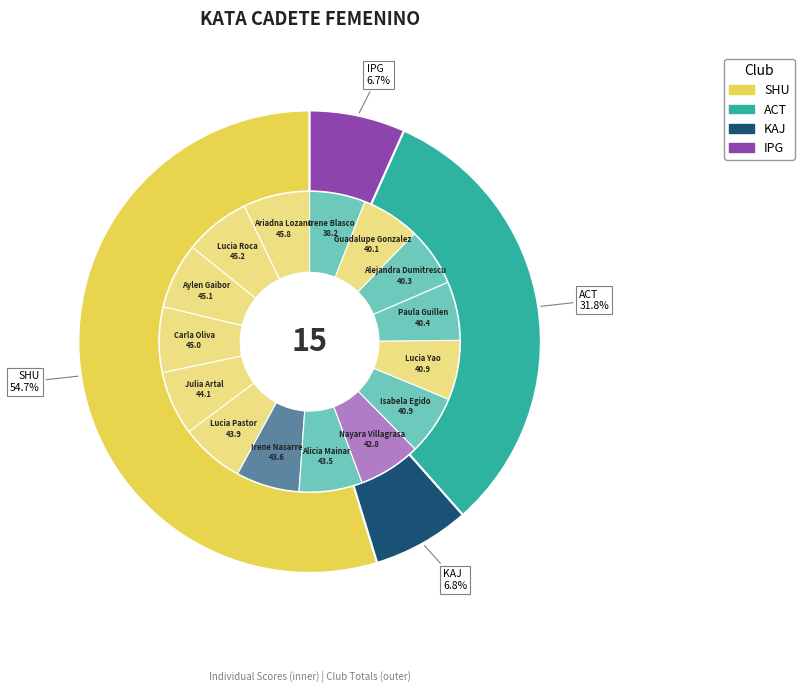

Rank the categories by value from highest to lowest.

Ariadna Lozano, Lucia Roca, Aylen Gaibor, Carla Oliva, Julia Artal, Lucia Pastor, Irene Nasarre, Alicia Mainar, Nayara Villagrasa, Isabela Egido, Lucia Yao, Paula Guillen, Alejandra Dumitrescu, Guadalupe Gonzalez, Irene Blasco